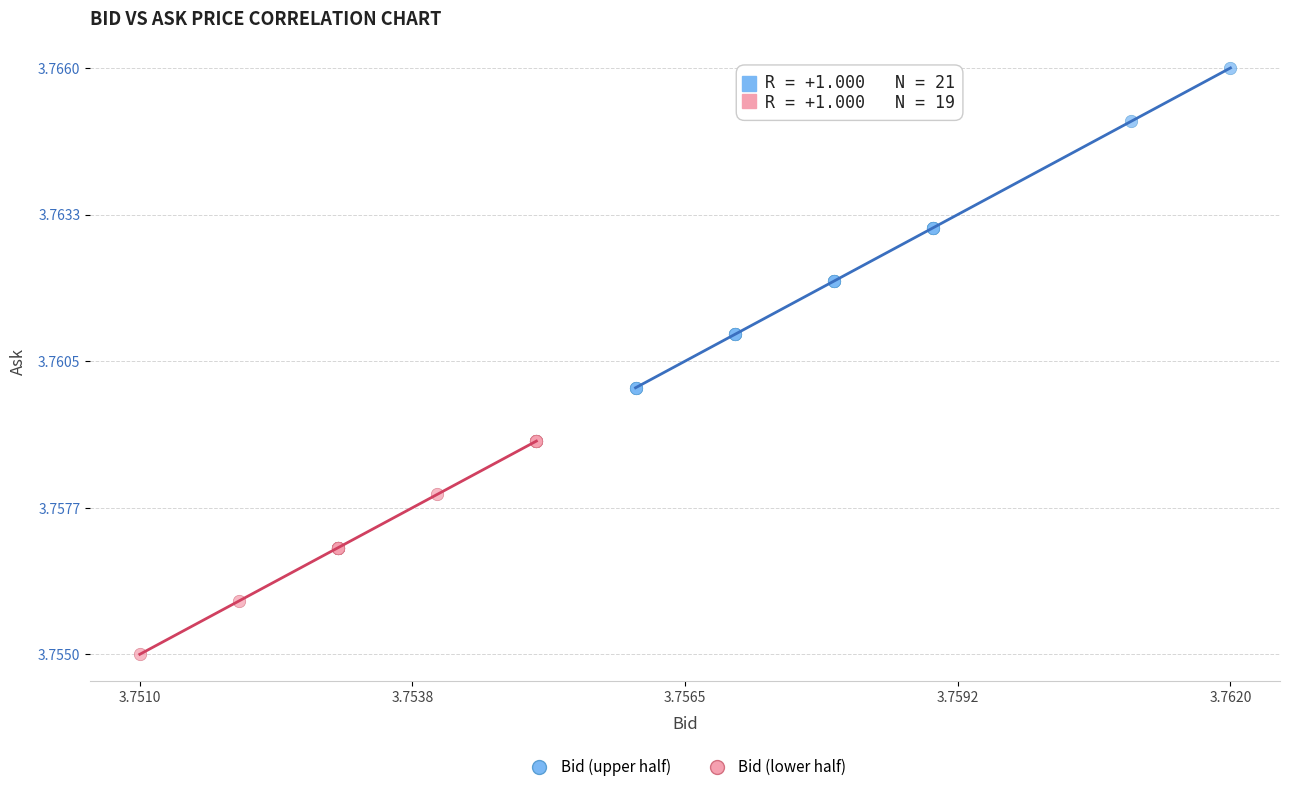

Which series has the widest spread of Y values?

Bid (upper half)